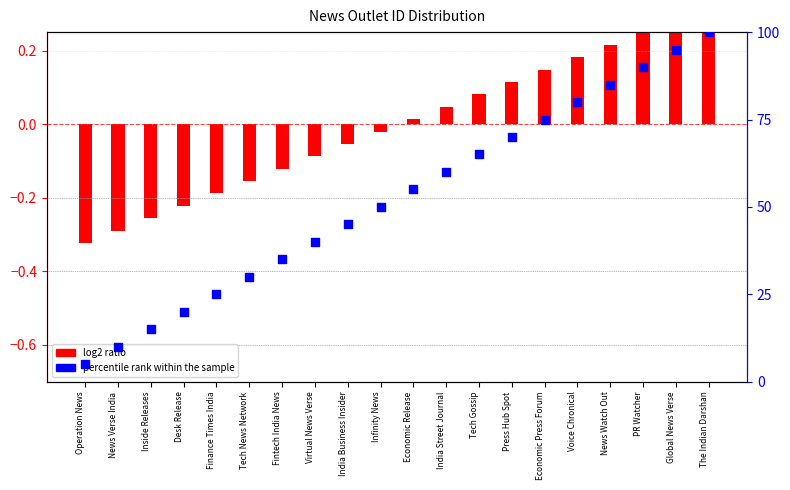

Which series has the largest total across all categories?

percentile rank within the sample